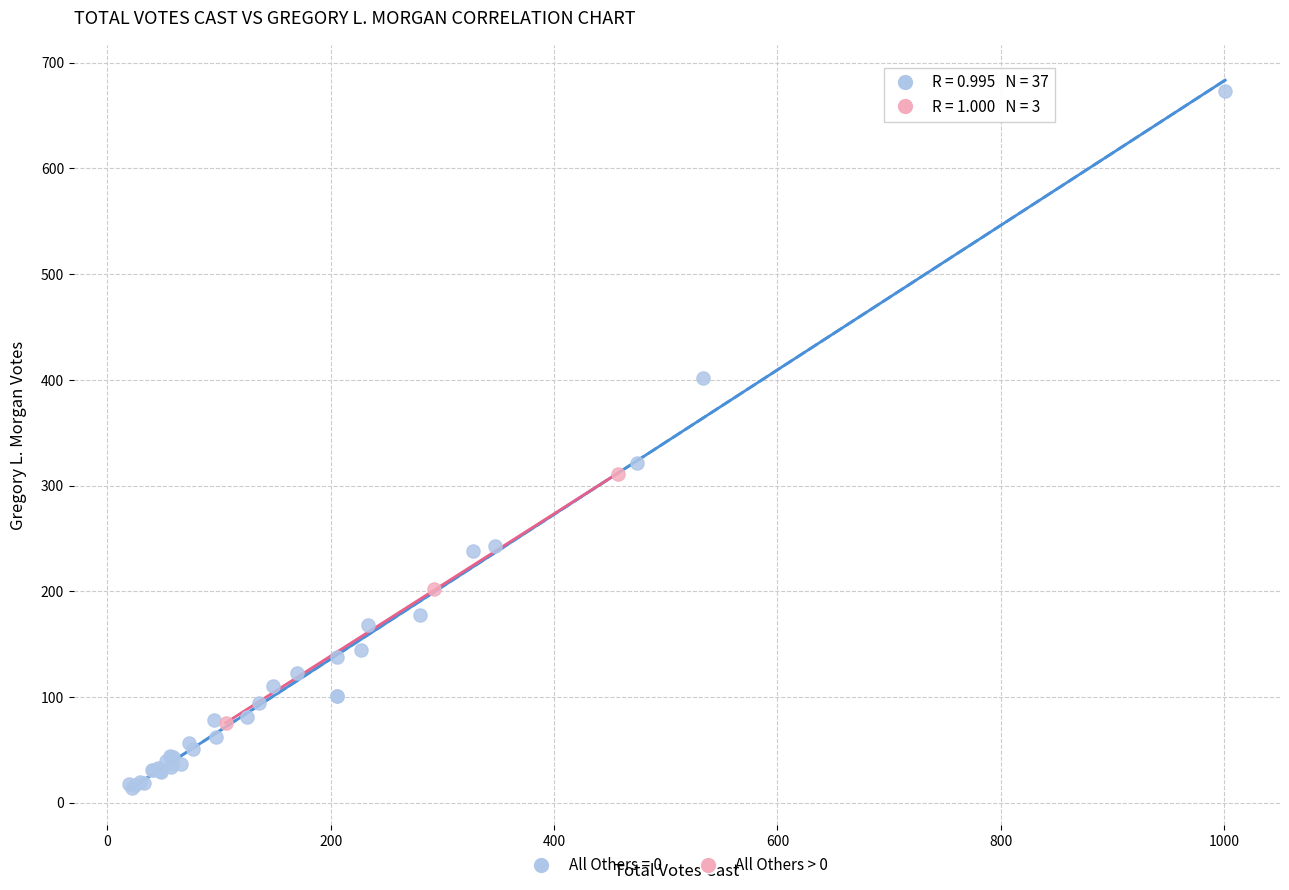

Which series contains the highest Y value?

All Others = 0